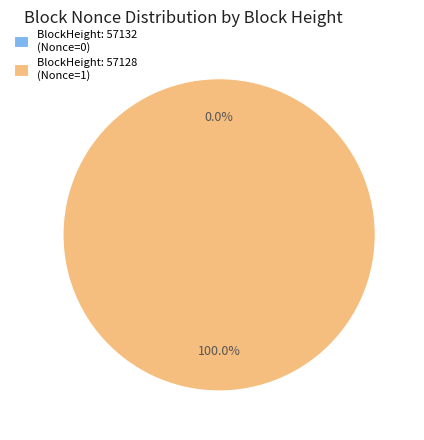

To the nearest percent, what is the combined percentage of 57128 and 57132?

100%